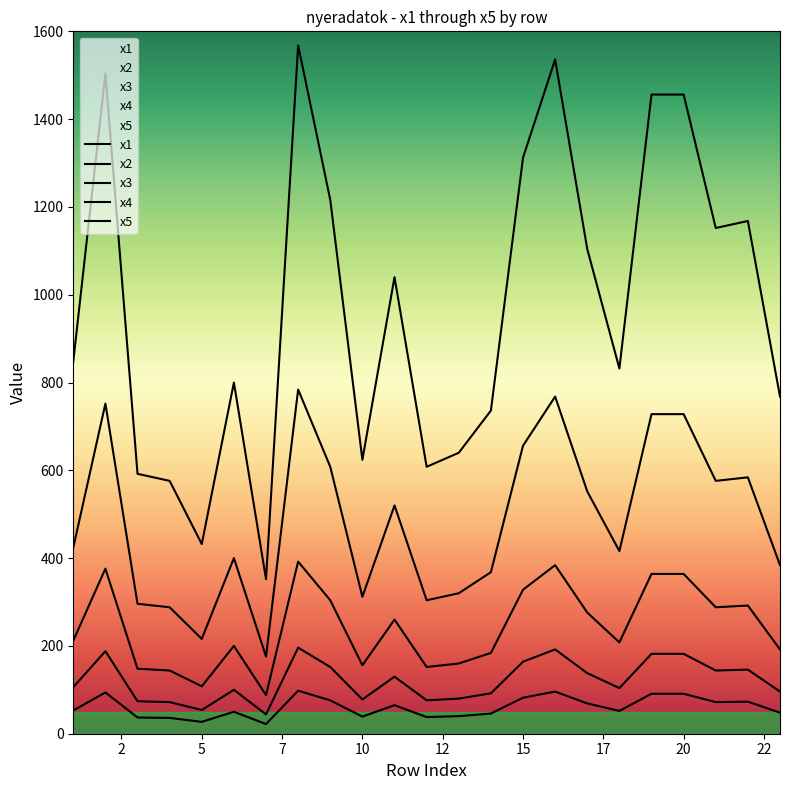

What is the minimum value for x5?

352